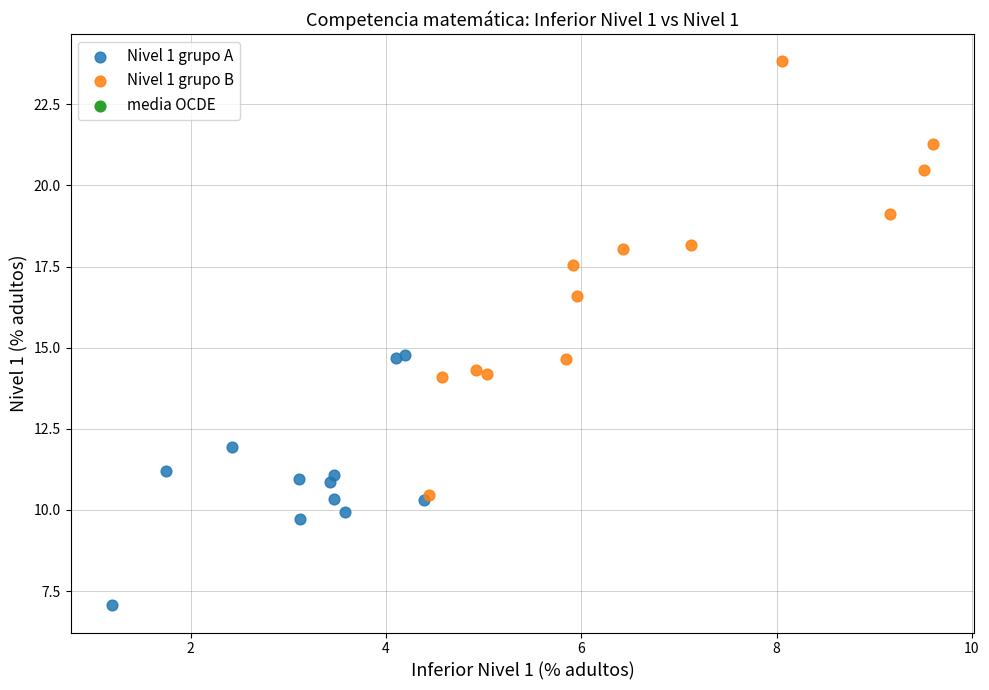

Which series contains the lowest Y value?

Nivel 1 grupo A